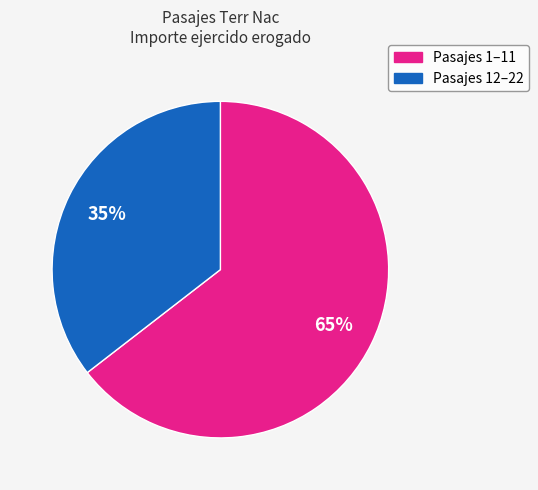

Is there a majority slice in this chart?

Yes